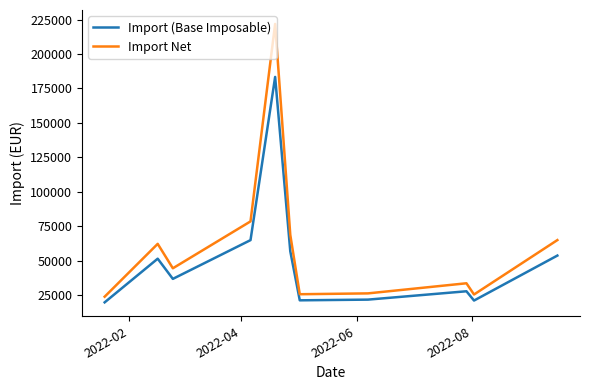

List the series in order of their peak value, lowest first.

Import (Base Imposable), Import Net